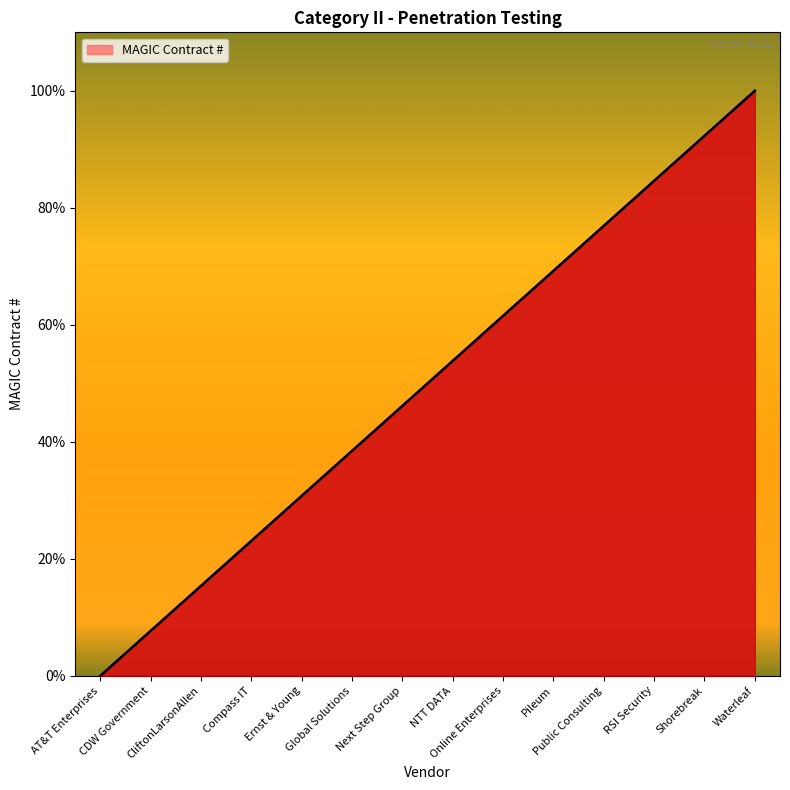

At which label does the data first exceed 53?

NTT DATA